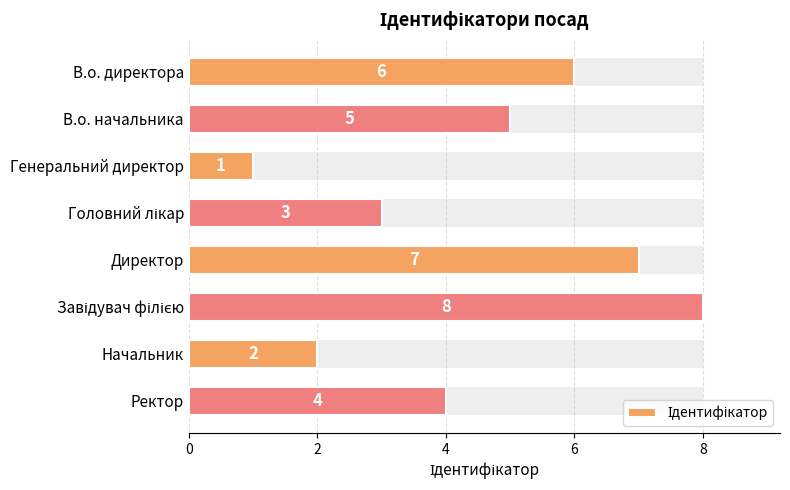

Reading left to right, what are all the values shown in this chart?

6	5	1	3	7	8	2	4